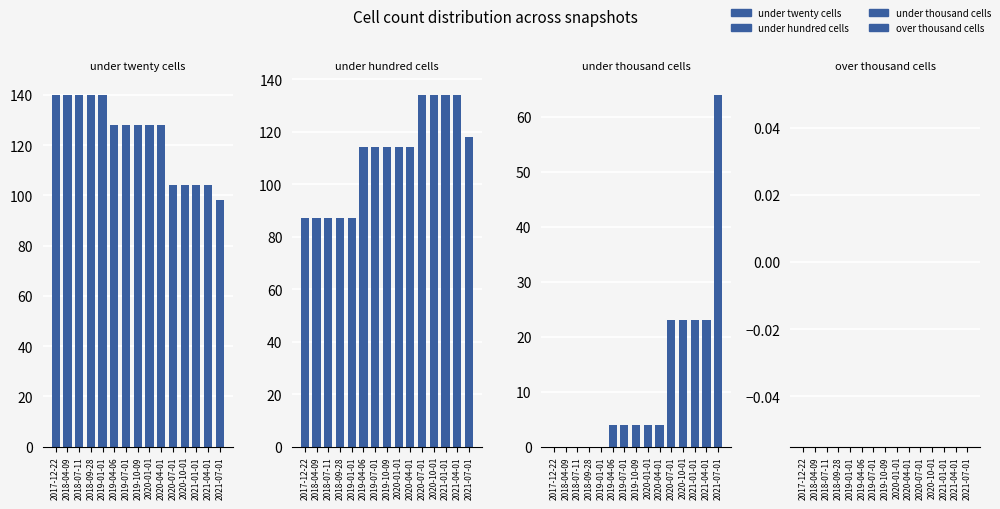

What is the average value of the under_hundred_cells series?

111